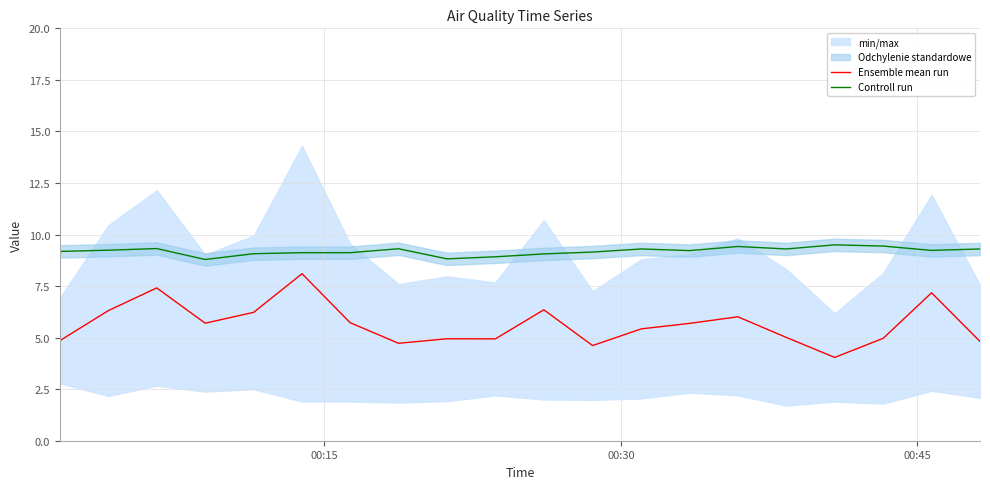

What is the lowest value of the Controll run series?

8.8